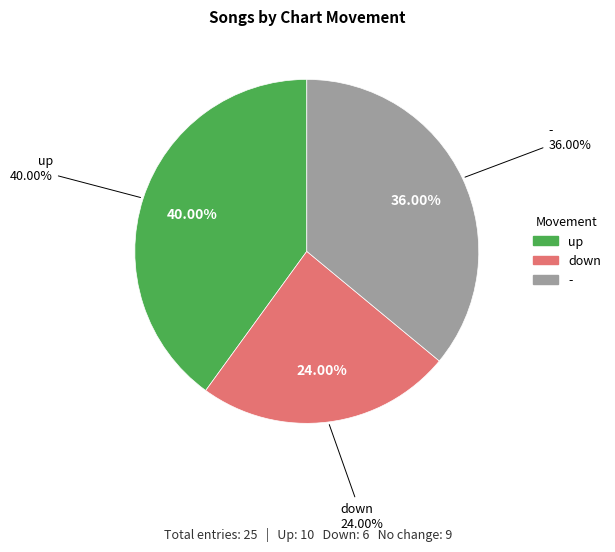

Does any single category account for the majority?

No